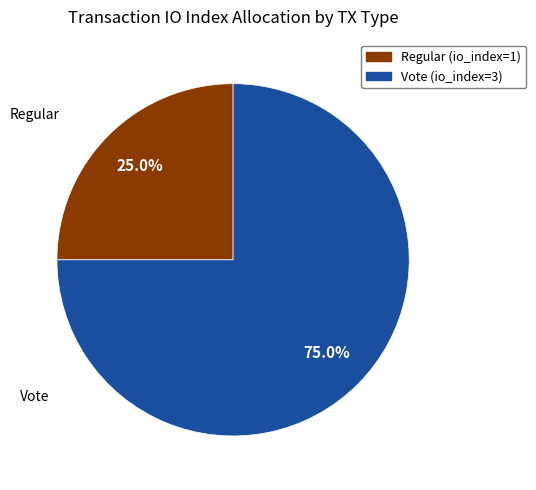

To the nearest percent, what is the combined percentage of Regular (io_index=1) and Vote (io_index=3)?

100%